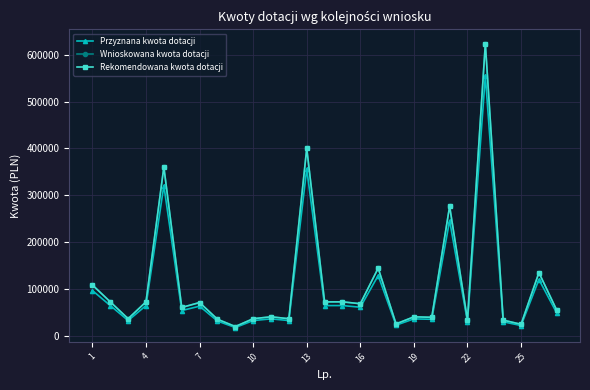

True or false: Rekomendowana kwota dotacji and Przyznana kwota dotacji intersect in this chart.

False